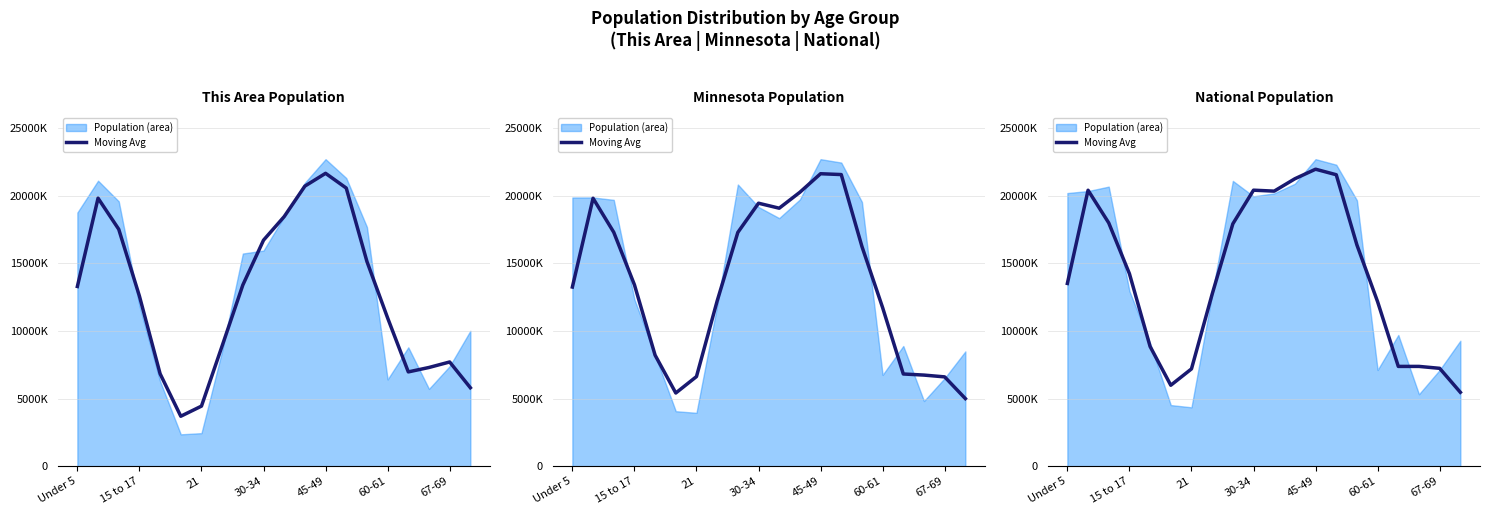

Reading right to left, what are all the values shown in this chart?

5464509.0	7237809.7	7379820.0	7379275.3	12160909.7	16358885.7	21557173.7	21965893.3	21259732.3	20344235.0	20414530.0	17925508.0	12722906.3	7195333.0	5986504.0	8853157.3	14239179.0	17993368.3	20409071.0	13516673.0